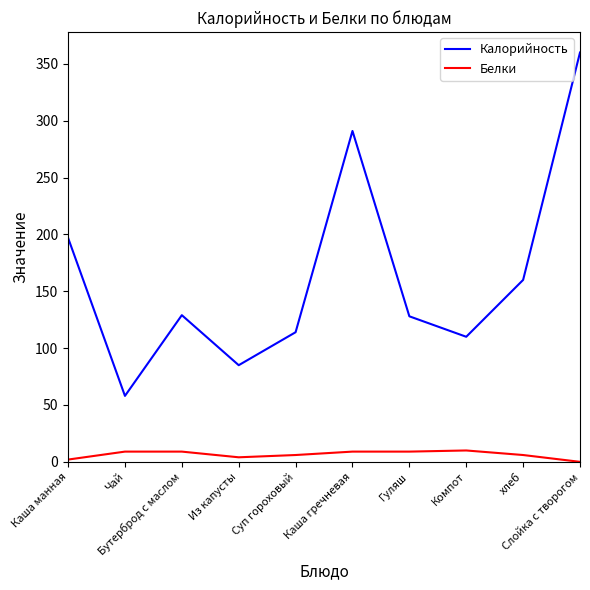

Rank the series by their average value, from highest to lowest.

Калорийность, Белки